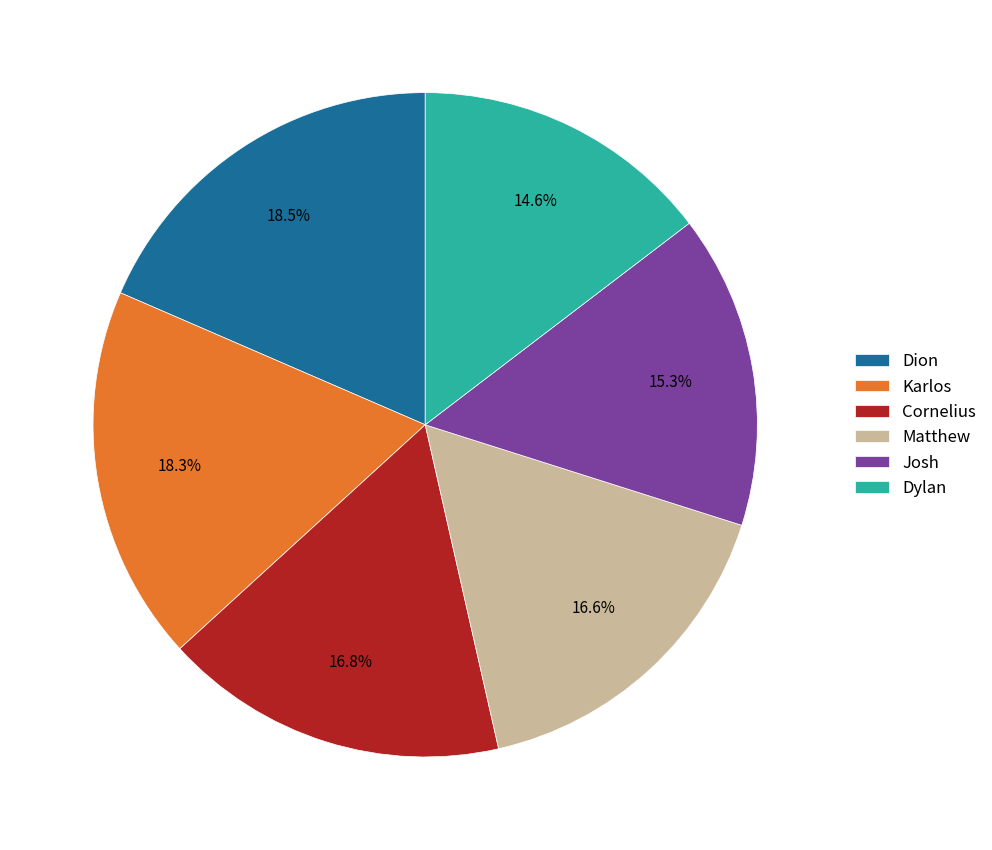

Which has a higher value, Josh or Cornelius?

Cornelius